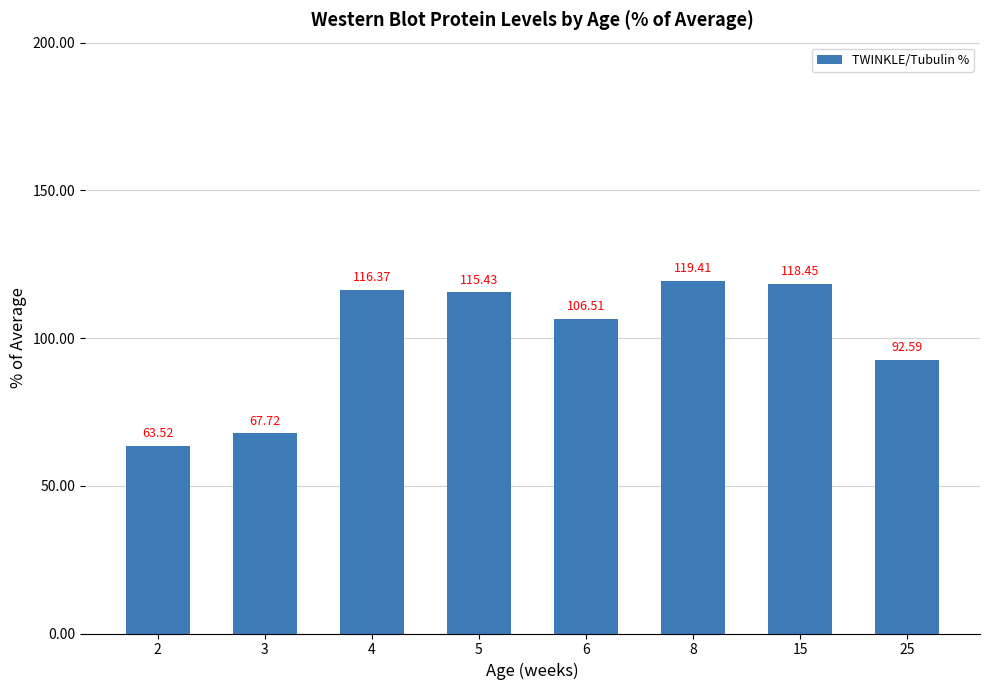

The chart shows a value of 106.5 at 6. True or false?

True